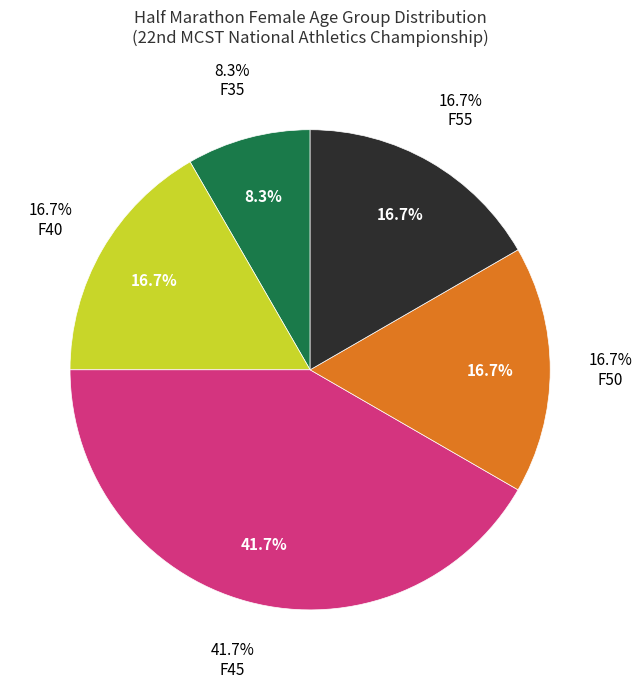

How many segments does this pie chart have?

5